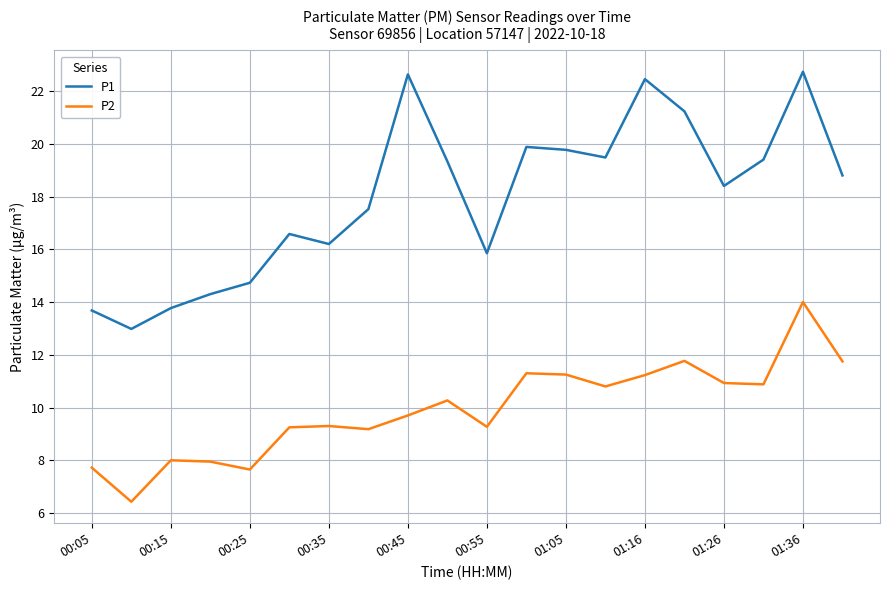

True or false: P1 and P2 cross at least once.

False